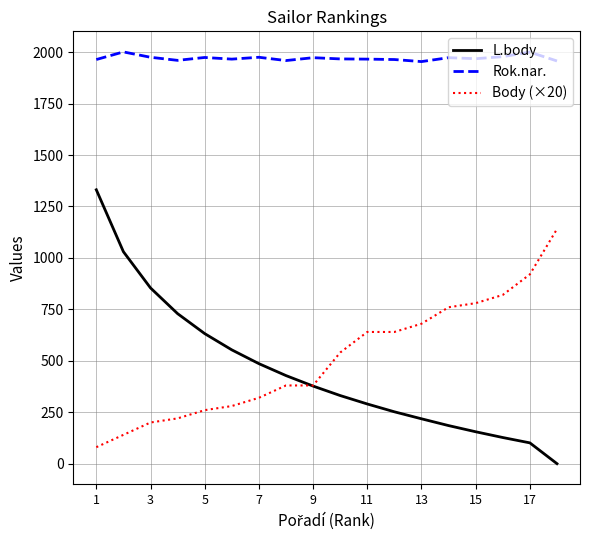

Which series has the widest spread of values?

L.body